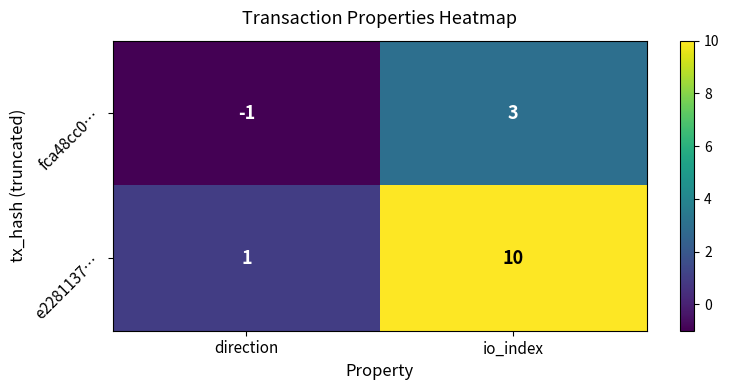

The e2281137… series shows 1 at direction. True or false?

True